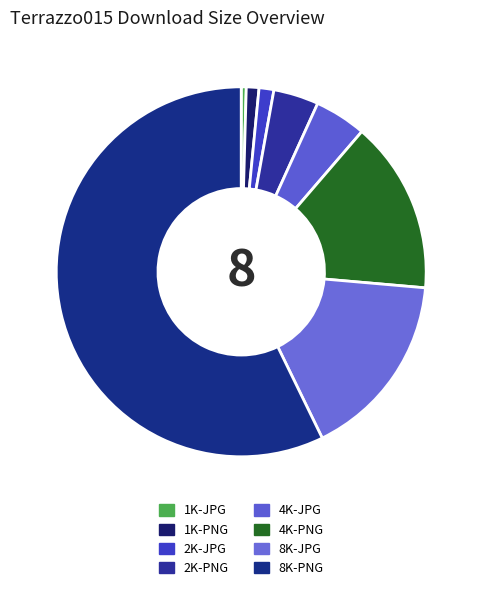

Count the number of slices in the pie.

8